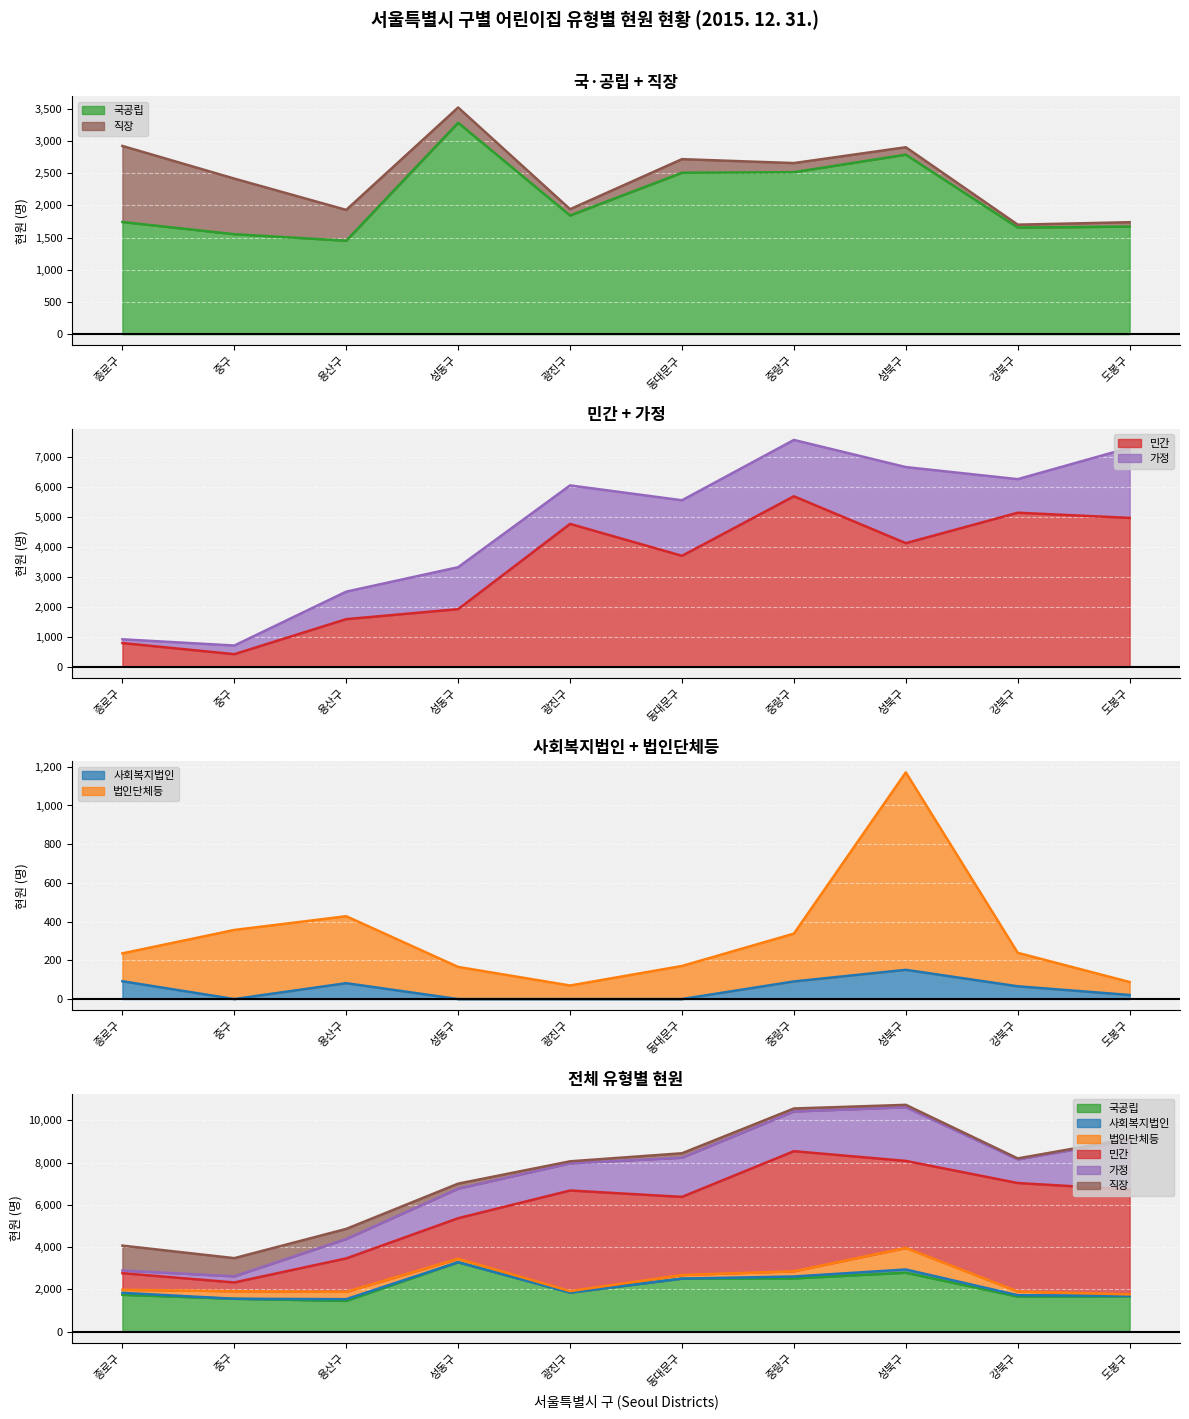

Which category has the lowest value across all series?

중구